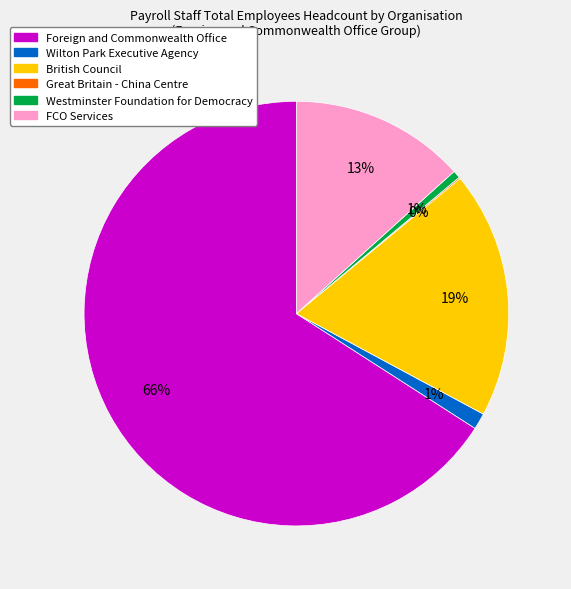

Is the sum of Westminster Foundation for Democracy and British Council greater than half?

No